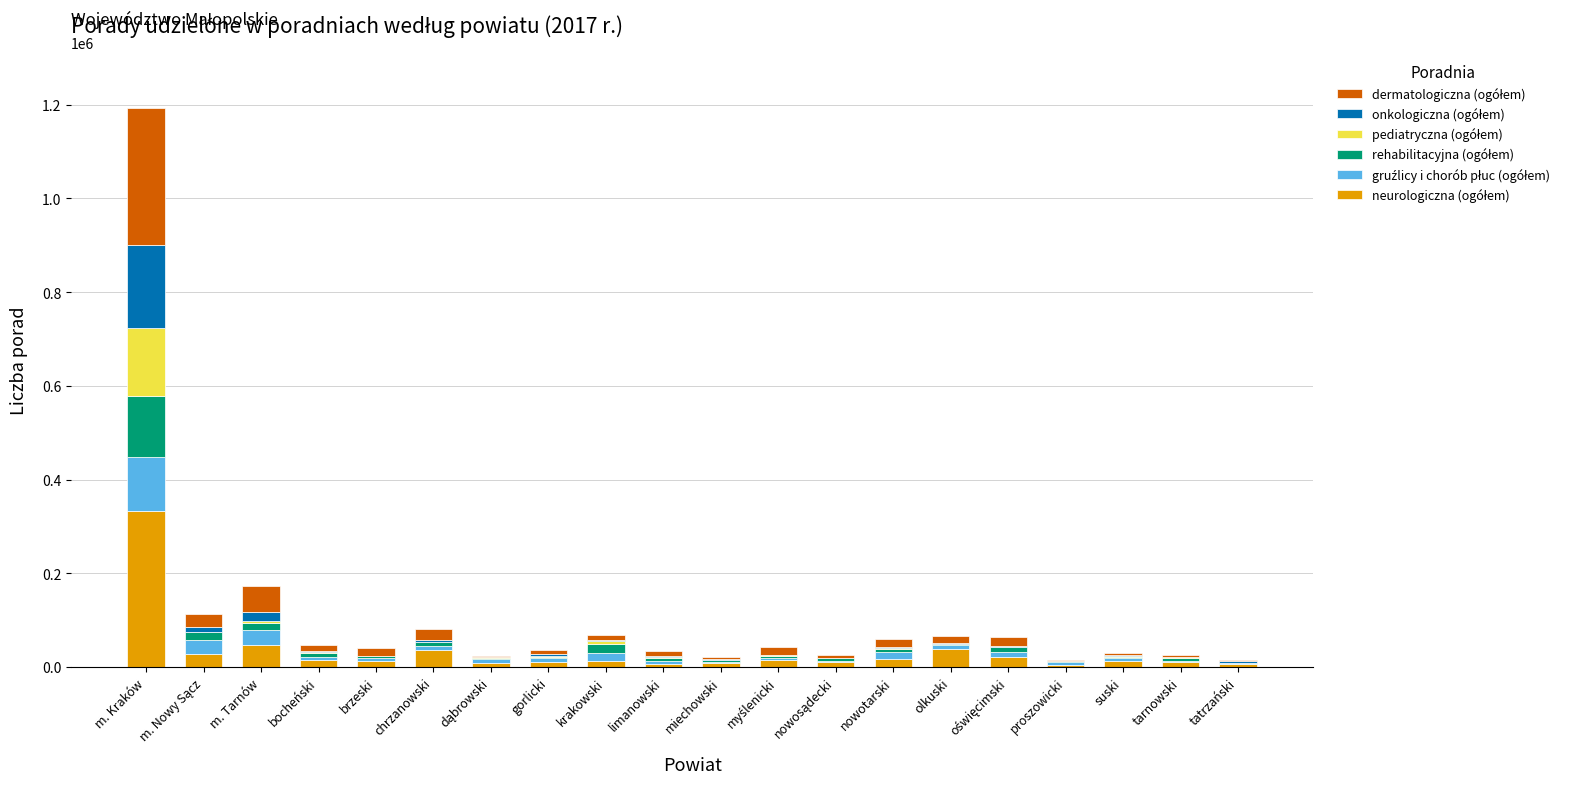

What is the sum of the gruźlicy i chorób płuc (ogółem) values at dąbrowski and miechowski?

11877